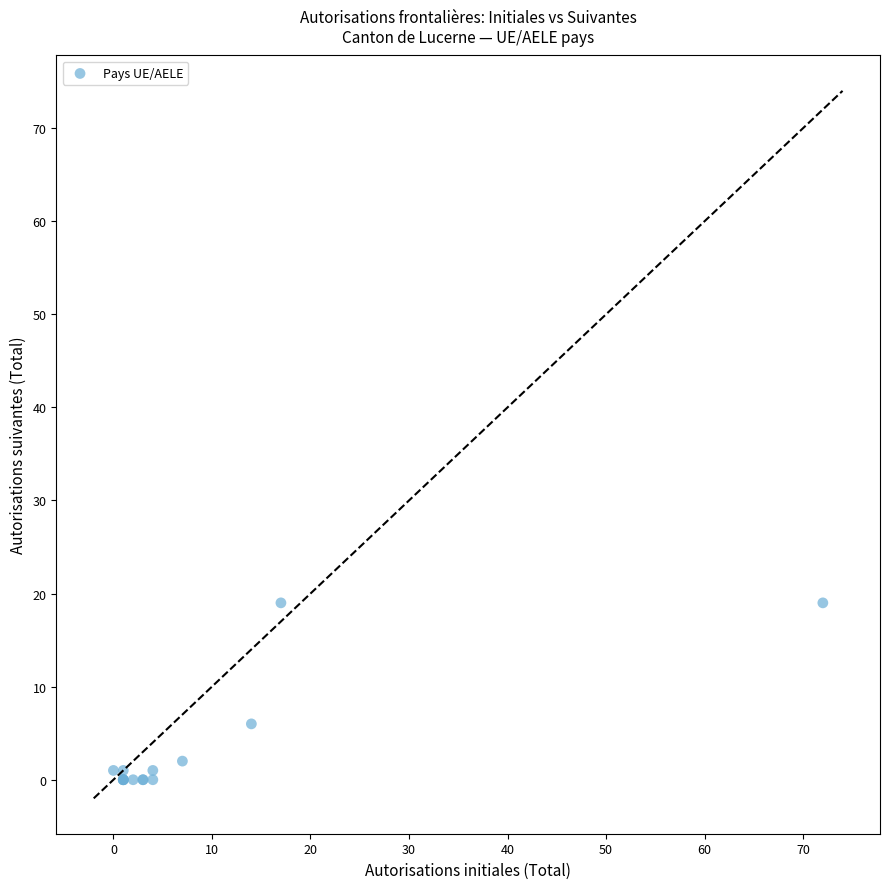

What Y value in the scatter plot is closest to 9?

6